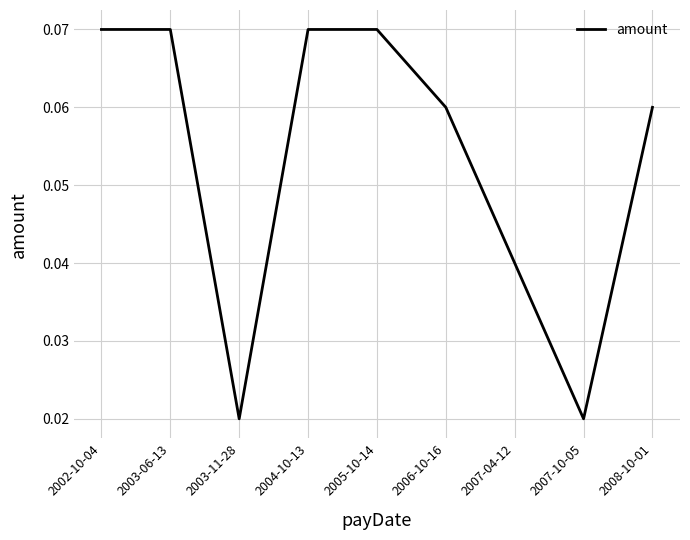

Between 2006-10-16 and 2003-11-28, which is larger?

2006-10-16